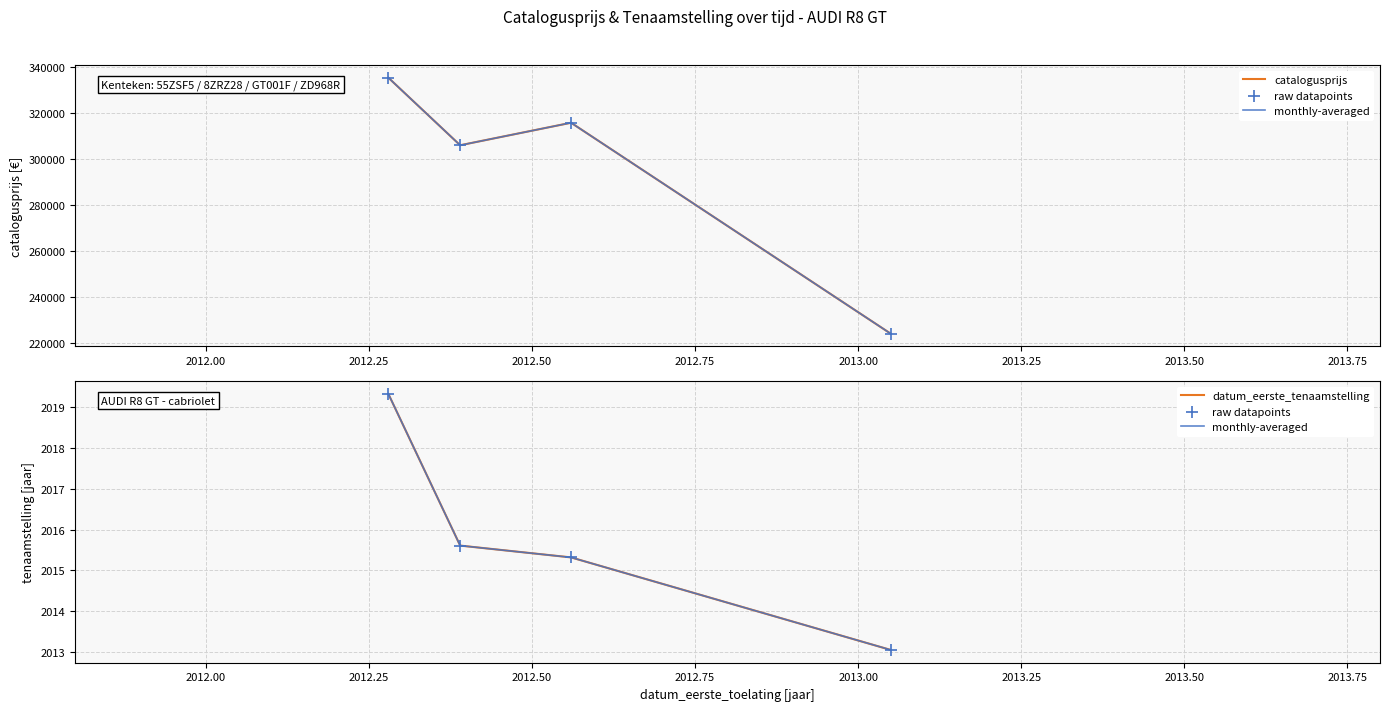

Which series has the widest spread of Y values?

catalogusprijs